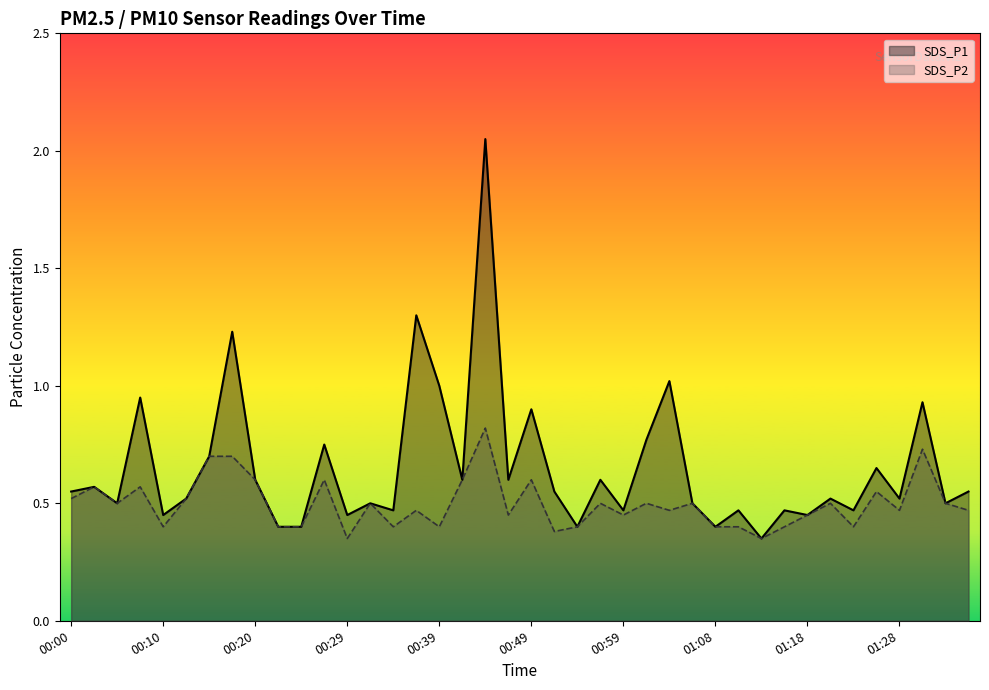

Reading right to left, what are all the values shown in this chart?

SDS_P1: 0.6	0.5	0.9	0.5	0.7	0.5	0.5	0.5	0.5	0.3	0.5	0.4	0.5	1.0	0.8	0.5	0.6	0.4	0.6	0.9	0.6	2.0	0.6	1.0	1.3	0.5	0.5	0.5	0.8	0.4	0.4	0.6	1.2	0.7	0.5	0.5	0.9	0.5	0.6	0.6
SDS_P2: 0.5	0.5	0.7	0.5	0.6	0.4	0.5	0.5	0.4	0.3	0.4	0.4	0.5	0.5	0.5	0.5	0.5	0.4	0.4	0.6	0.5	0.8	0.6	0.4	0.5	0.4	0.5	0.3	0.6	0.4	0.4	0.6	0.7	0.7	0.5	0.4	0.6	0.5	0.6	0.5